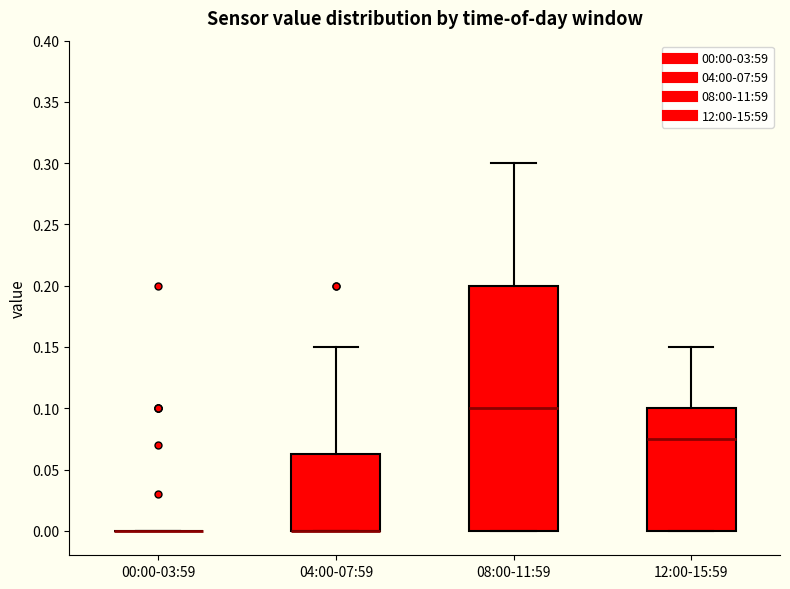

Comparing the boxes themselves (not the whiskers), which one is the tallest?

08:00-11:59